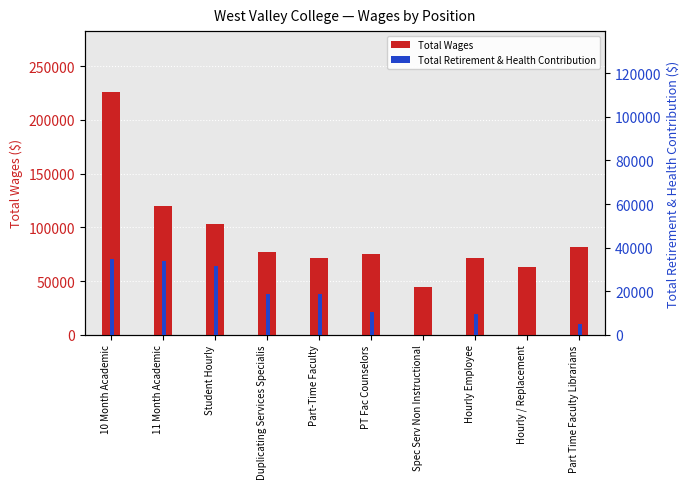

What is the spread (max minus min) of values at Student Hourly?

71699